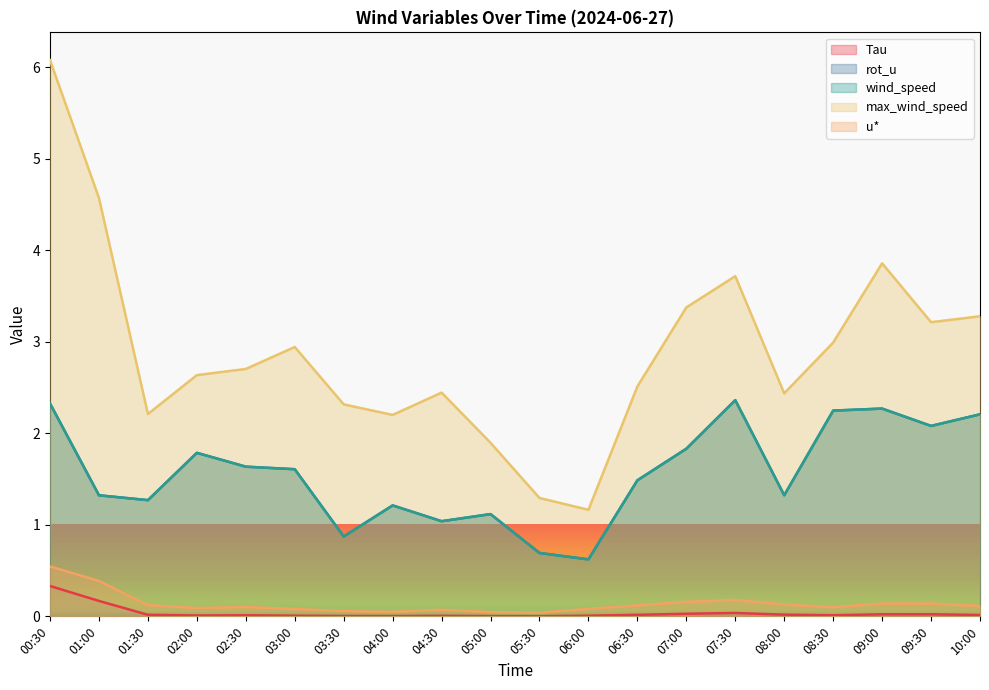

What is the label of the 13th point from the right?

04:00